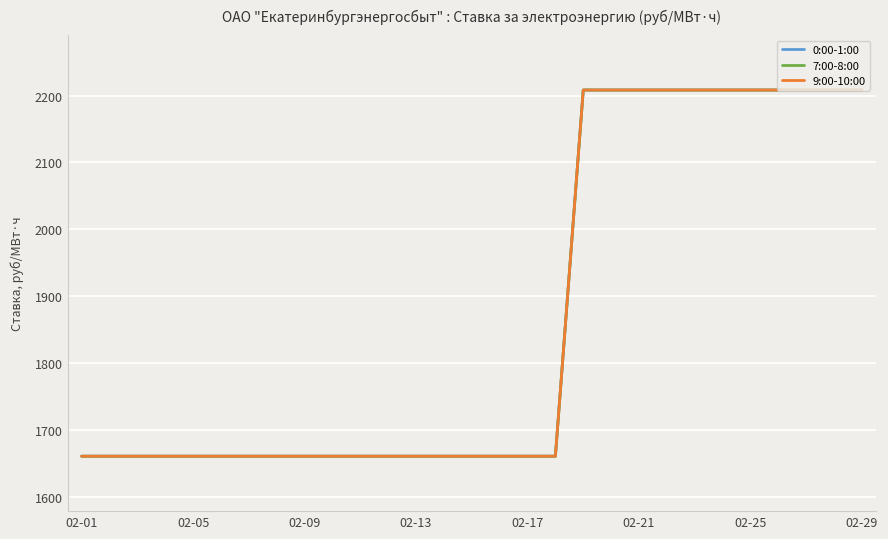

What is the lowest value of the 0:00-1:00 series?

1660.3